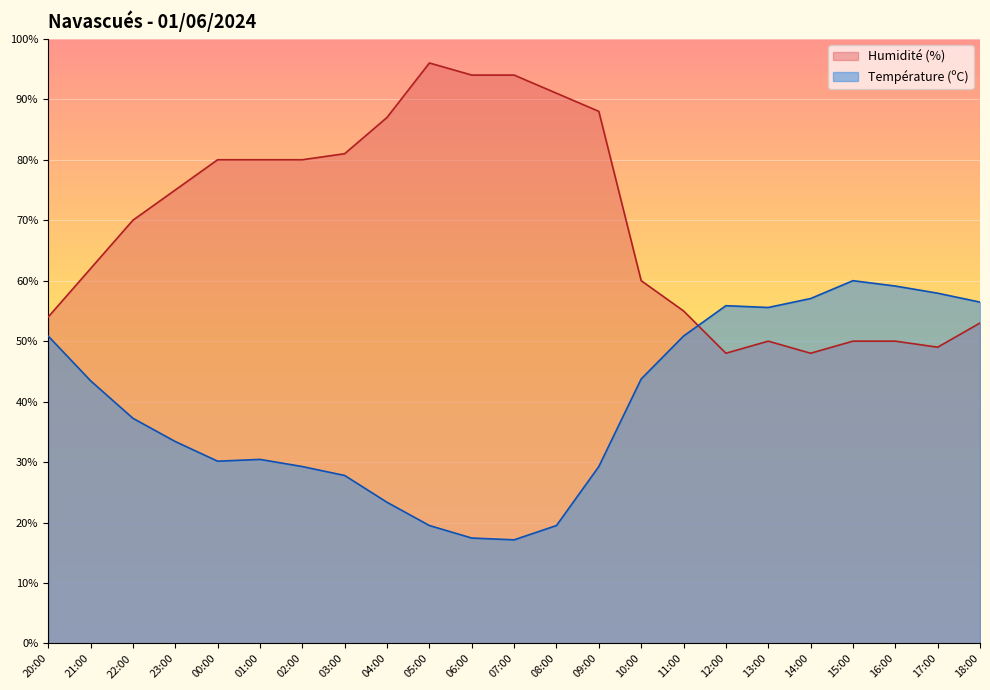

Reading right to left, extract all data points from this chart.

Température (ºC): 18:00=56.5	17:00=57.9	16:00=59.1	15:00=60.0	14:00=57.0	13:00=55.6	12:00=55.9	11:00=50.8	10:00=43.7	09:00=29.3	08:00=19.5	07:00=17.1	06:00=17.4	05:00=19.5	04:00=23.3	03:00=27.8	02:00=29.3	01:00=30.4	00:00=30.1	23:00=33.4	22:00=37.2	21:00=43.4	20:00=50.8
Humidité (%): 18:00=53.0	17:00=49.0	16:00=50.0	15:00=50.0	14:00=48.0	13:00=50.0	12:00=48.0	11:00=55.0	10:00=60.0	09:00=88.0	08:00=91.0	07:00=94.0	06:00=94.0	05:00=96.0	04:00=87.0	03:00=81.0	02:00=80.0	01:00=80.0	00:00=80.0	23:00=75.0	22:00=70.0	21:00=62.0	20:00=54.0